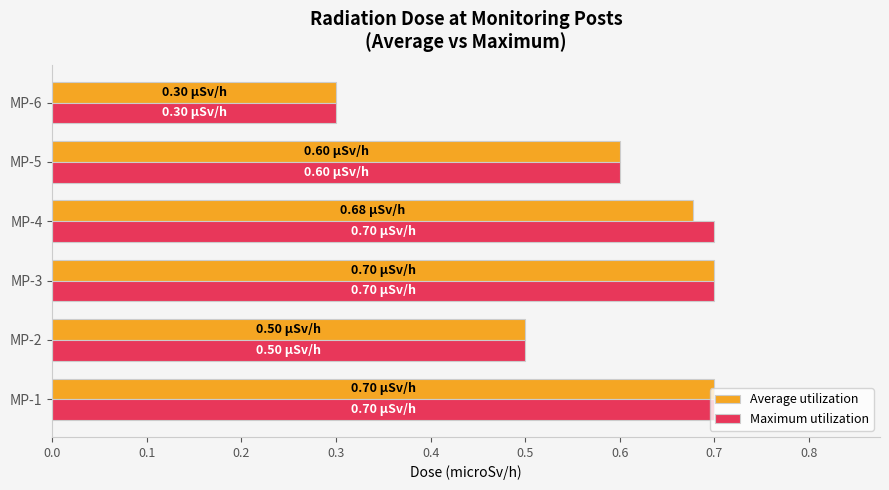

At how many categories does at least one series exceed 0?

6